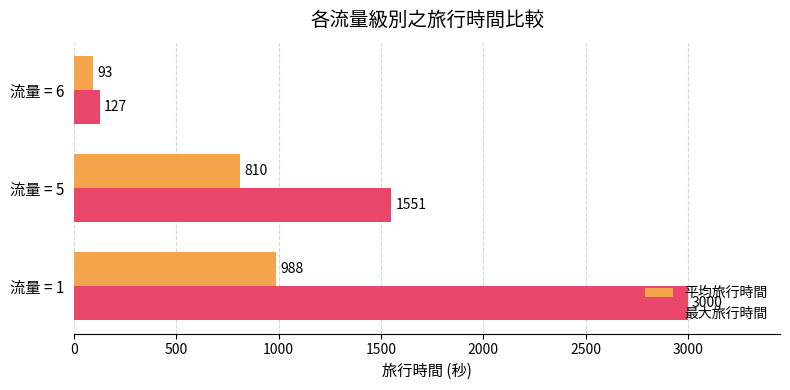

Rank the series by their maximum value, from lowest to highest.

平均旅行時間, 最大旅行時間